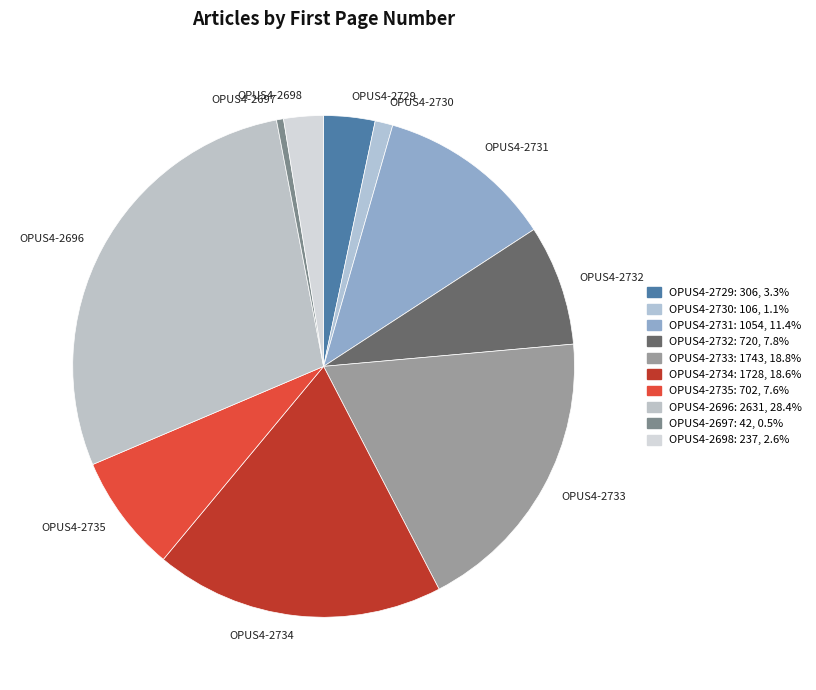

Which has a higher value, OPUS4-2733 or OPUS4-2697?

OPUS4-2733